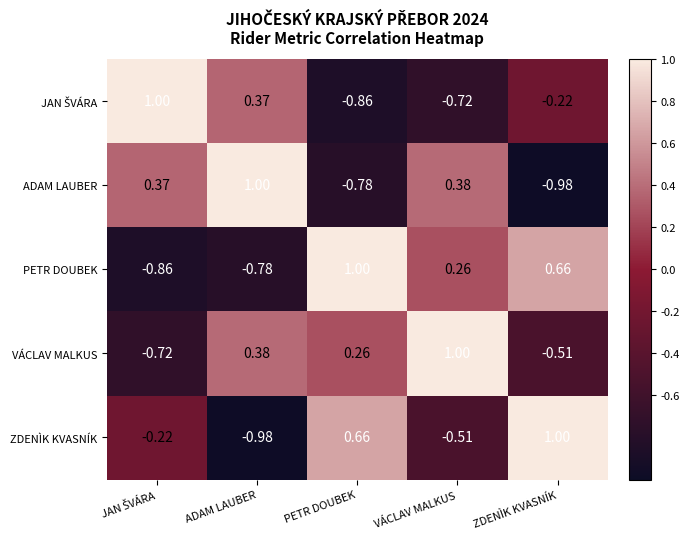

Which series has the largest total across all categories?

VÁCLAV MALKUS